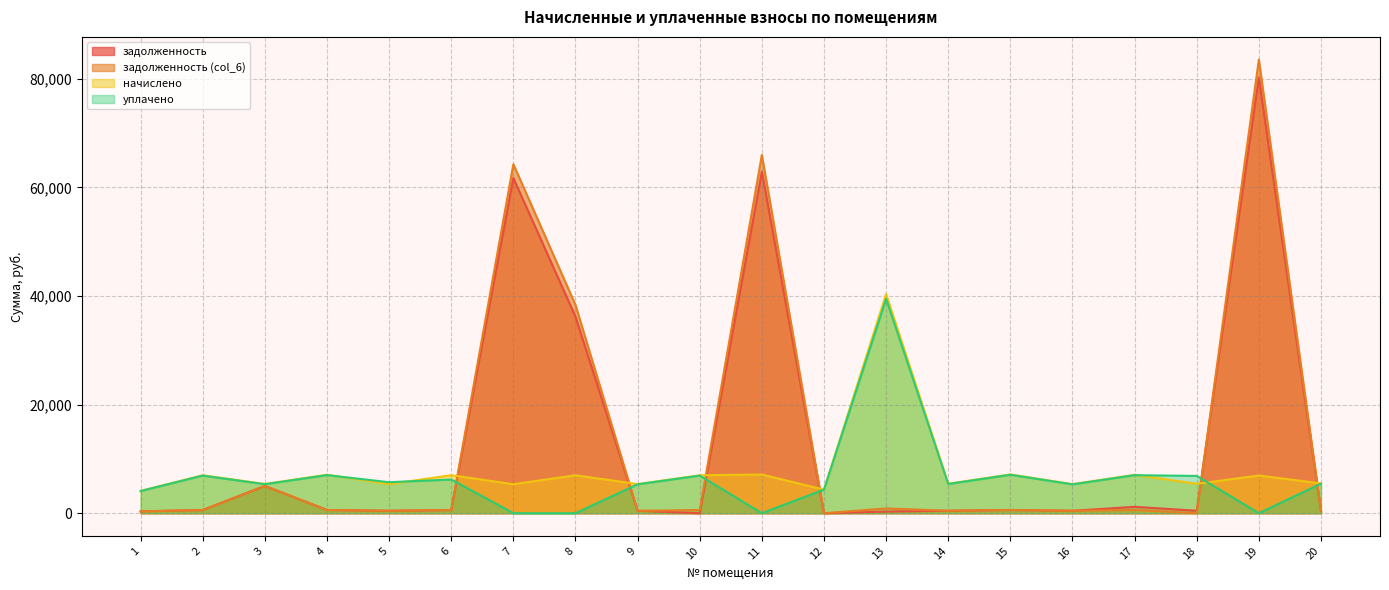

At which label is задолженность (col_6) closest to 41758?

8